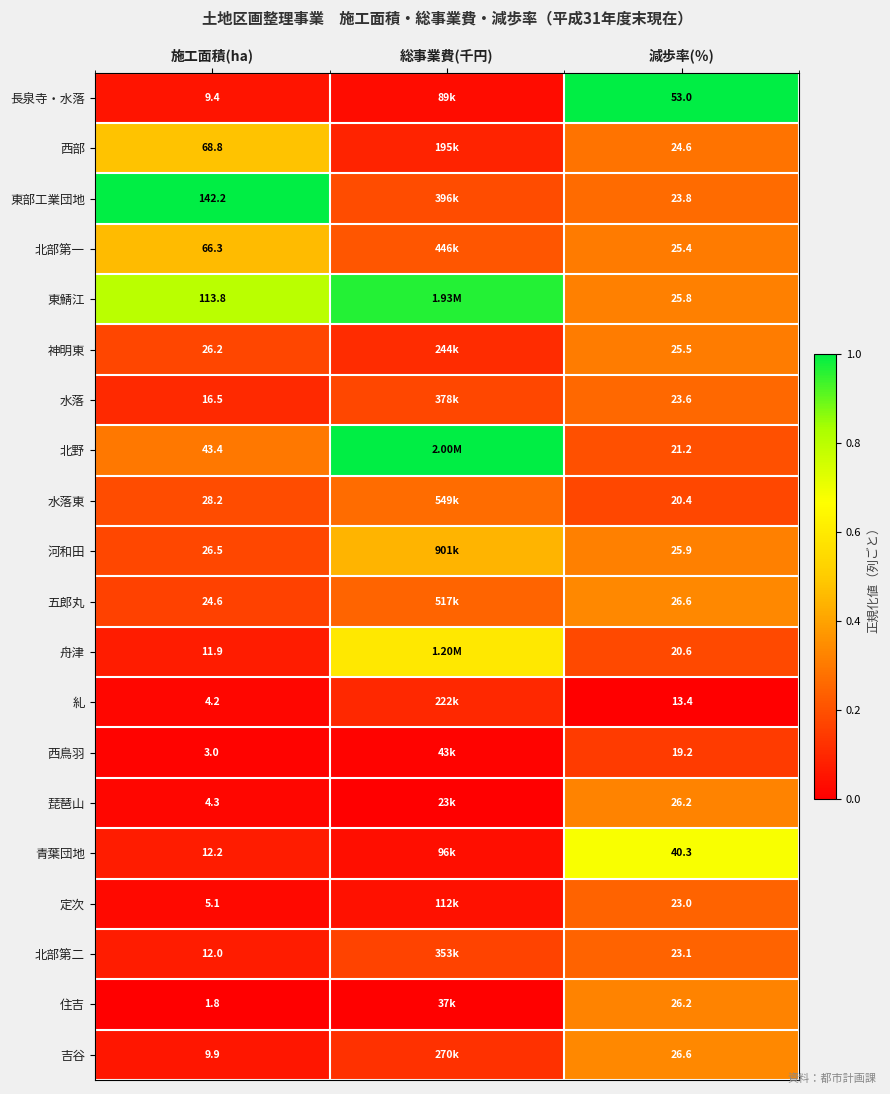

Which series changed the most between 施工面積(ha) and 減歩率(％)?

東部工業団地